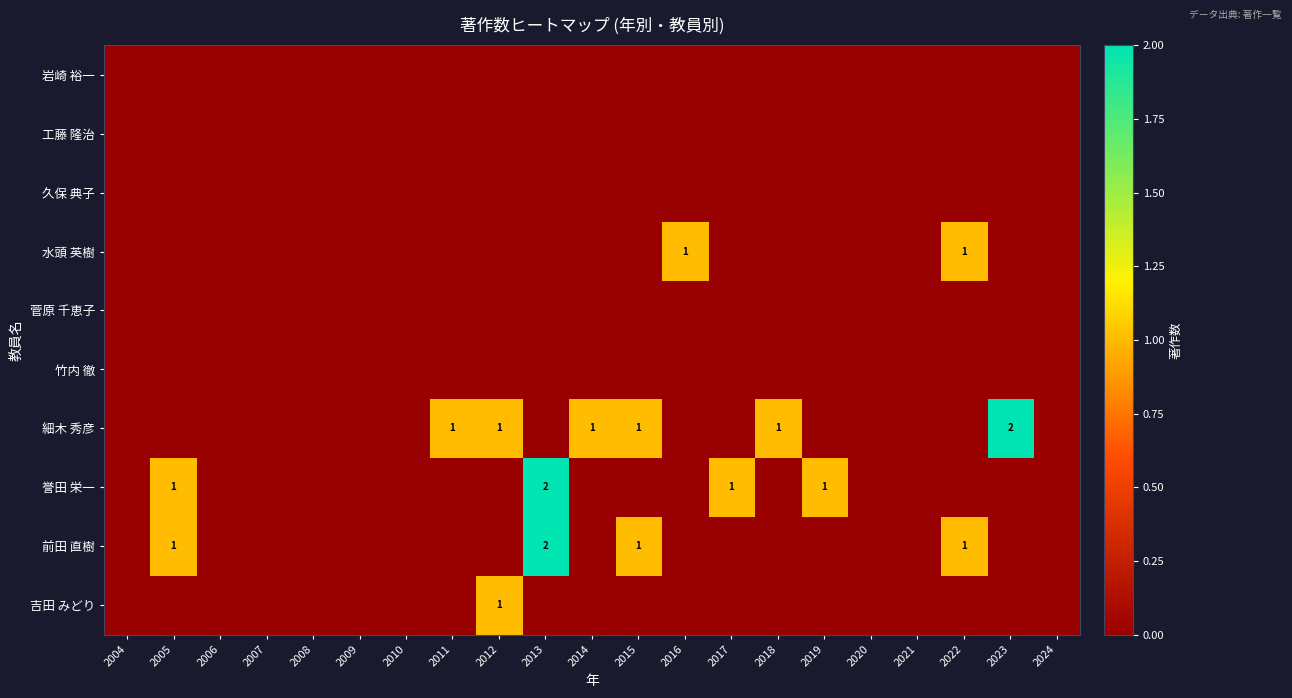

The 前田 直樹 series shows 1 at 2022. True or false?

True